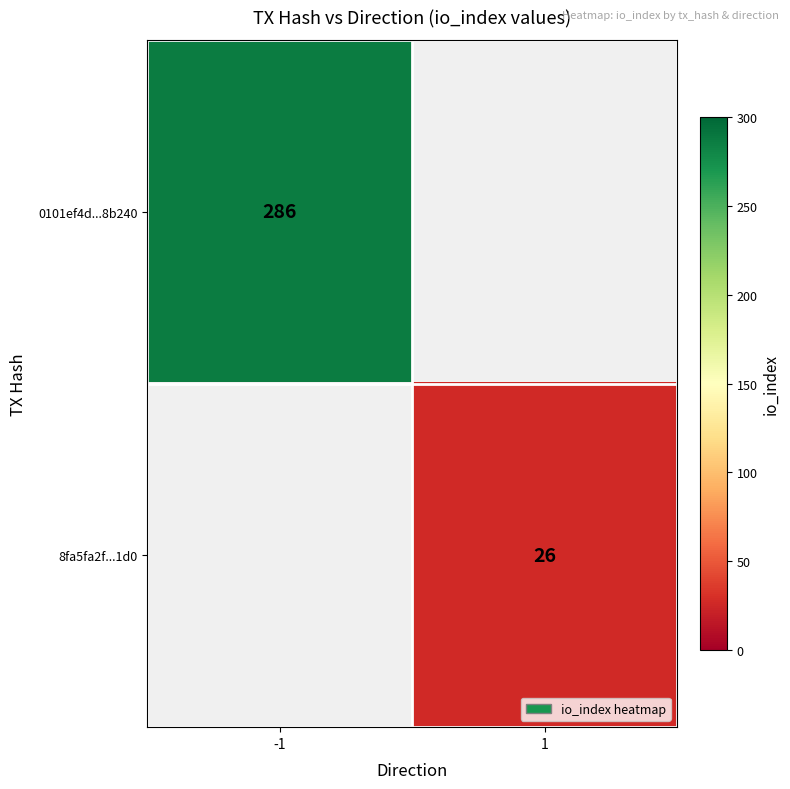

Is it true that 8fa5fa2f...1d0 equals 26 at 1?

True